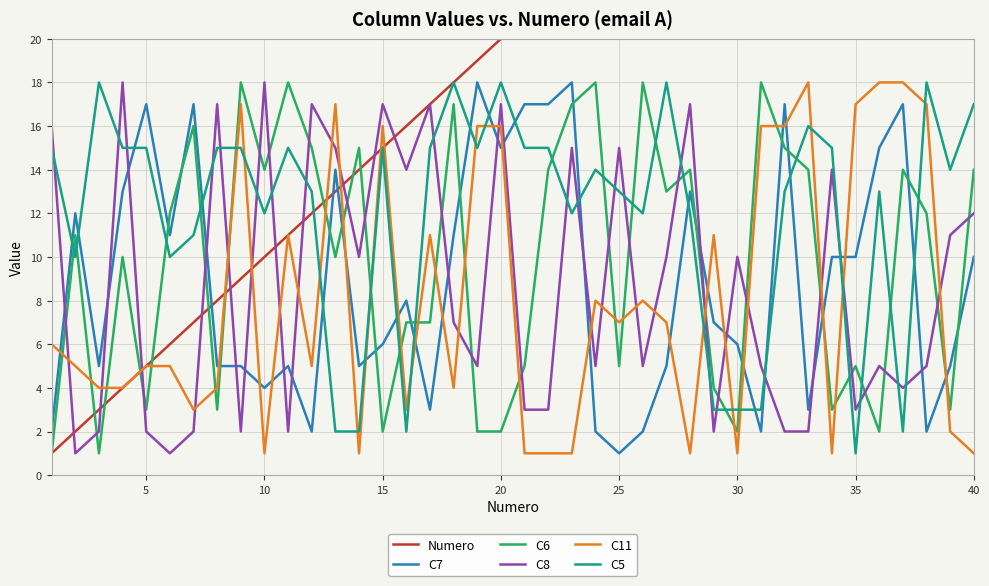

Which series ends up on top after the final intersection of C5 and C6?

C5